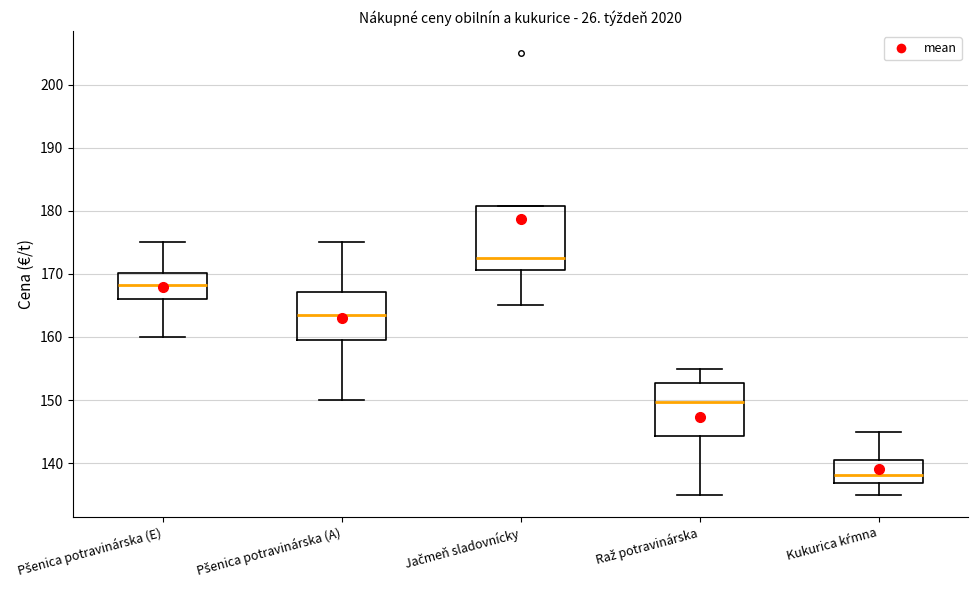

Reading left to right, read every box against the y-axis: the position of its median line, the range the box covers, and the ends of its whiskers. The values are not printed on the chart, so give them approximately, as read against the axis.

Pšenica potravinárska (E): median 168, box 166 to 170, whiskers 160 to 175
Pšenica potravinárska (A): median 164, box 159 to 167, whiskers 150 to 175
Jačmeň sladovnícky: median 173, box 171 to 181, whiskers 165 to 181
Raž potravinárska: median 150, box 144 to 153, whiskers 135 to 155
Kukurica kŕmna: median 138, box 137 to 140, whiskers 135 to 145